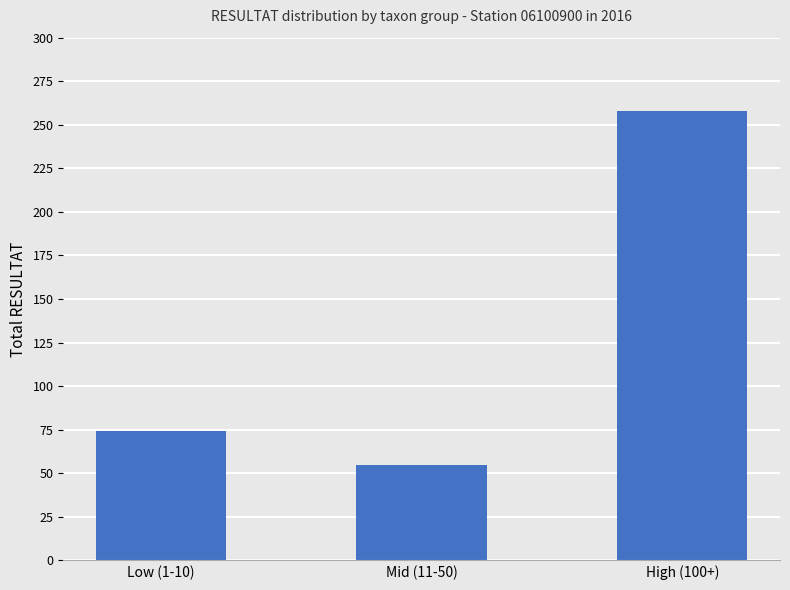

What is the ratio of the value at Low (1-10) to the value at High (100+)?

0.3